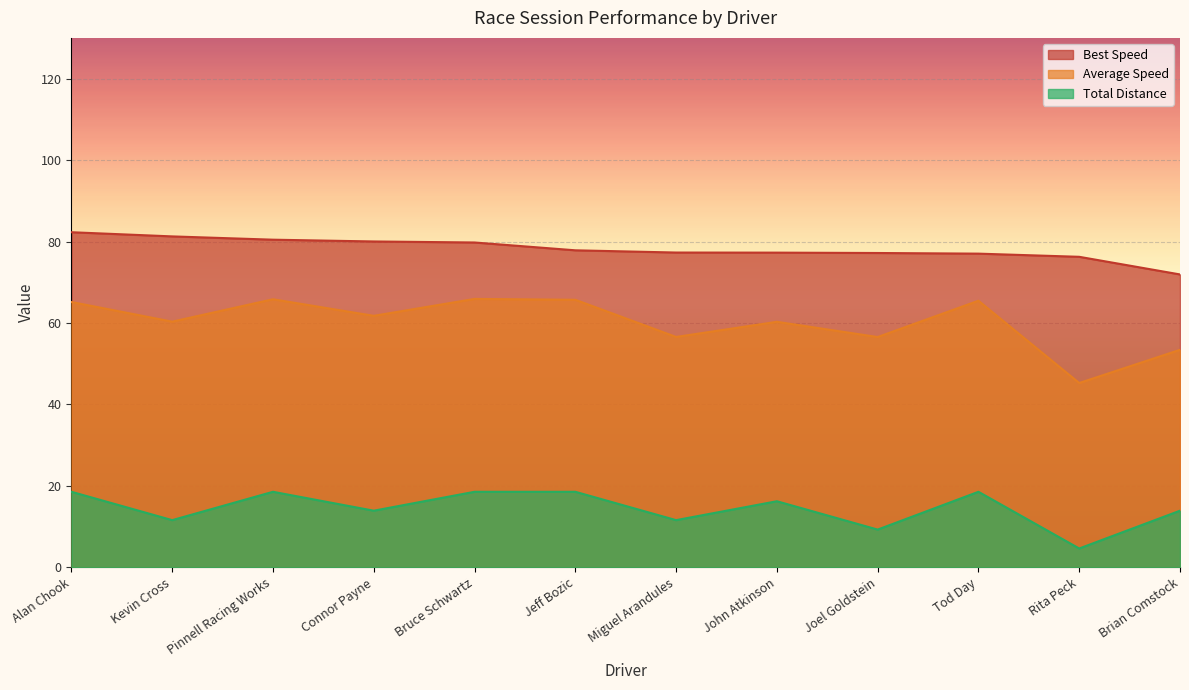

What is the difference between the second highest and second lowest values in the Average Speed series?

12.4